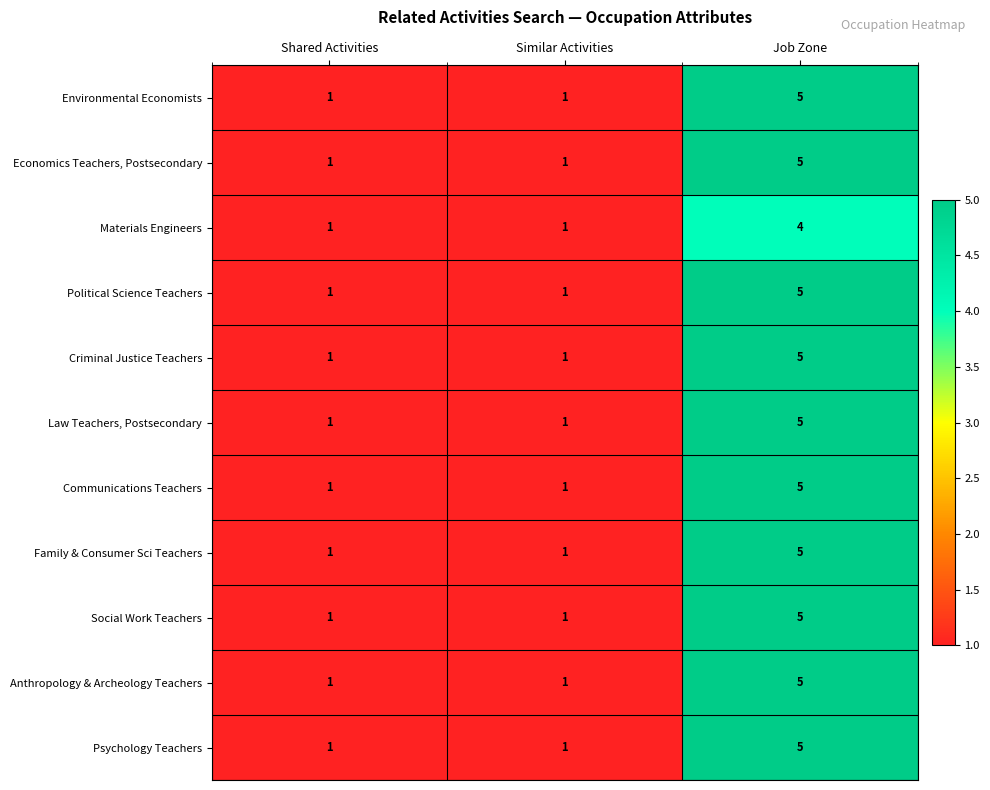

At which category is the sum across all series the highest?

Job Zone